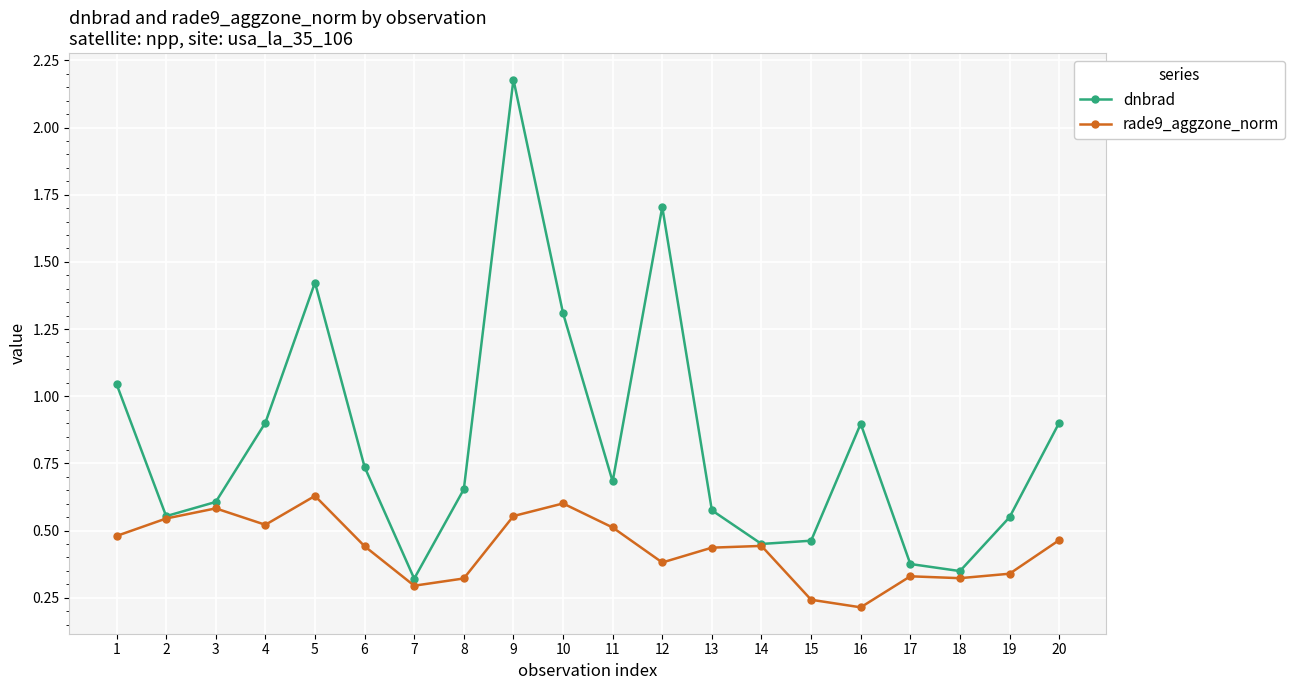

What is the highest value of the dnbrad series?

2.2